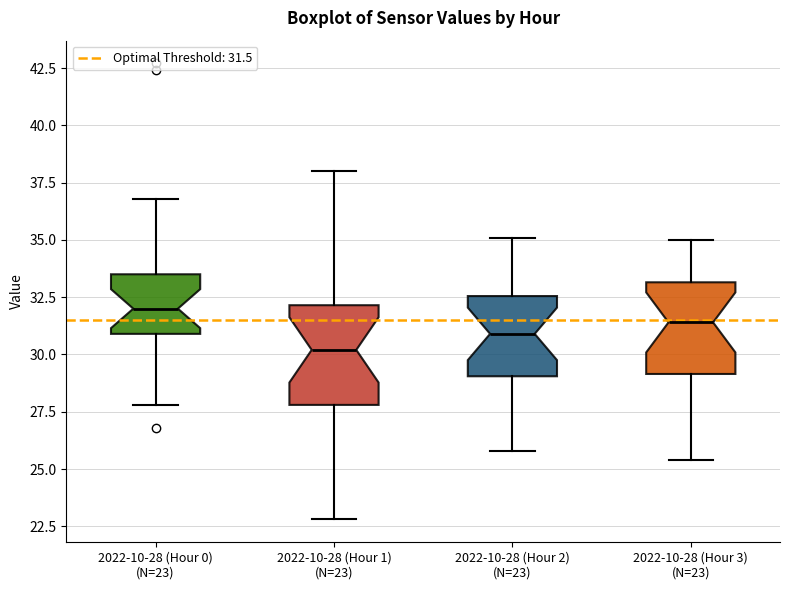

Which box has the lowest median line?

2022-10-28 (Hour 1) (N=23)